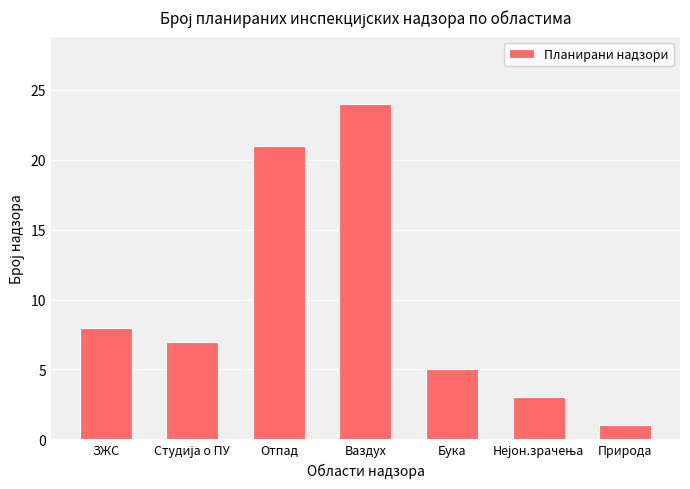

Where does the data first go above 7?

ЗЖС